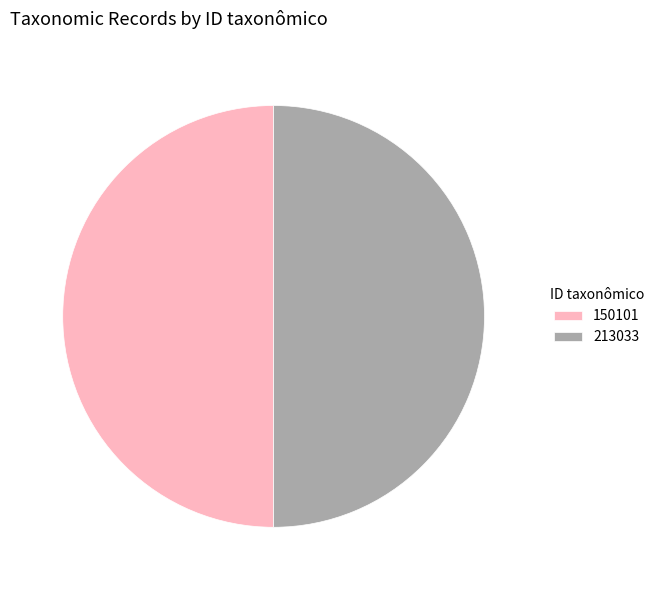

Is it true that 150101 is 50% of the pie?

True